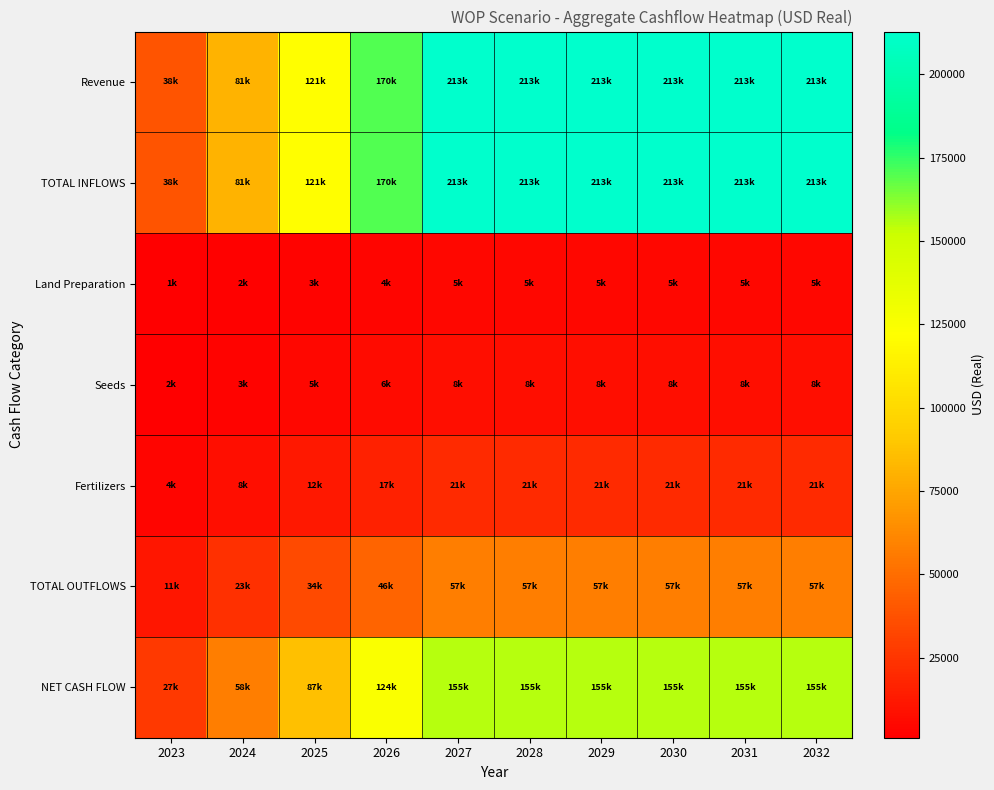

Which label corresponds to the smallest value in the chart?

2023